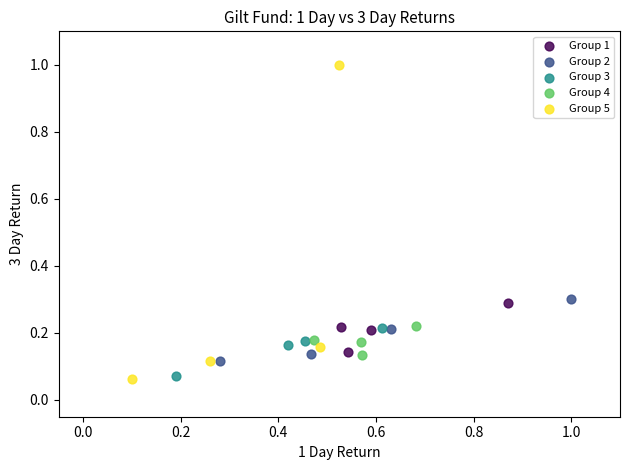

Which series contains the highest Y value?

Group 5